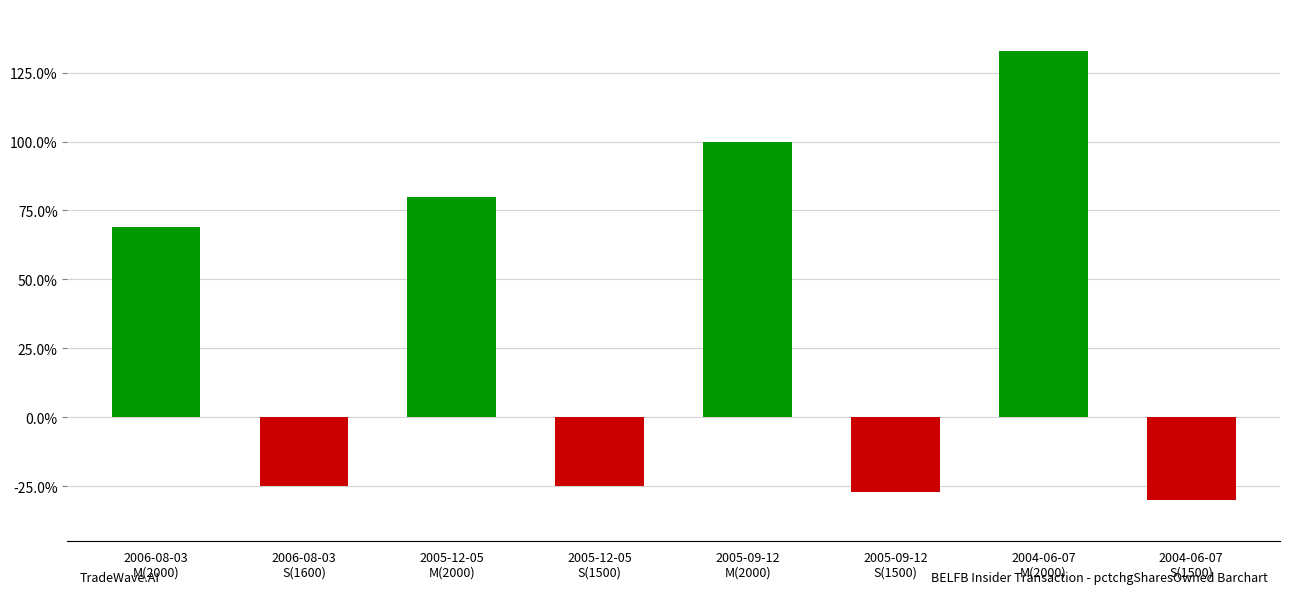

What is the minimum value shown in the chart?

-30